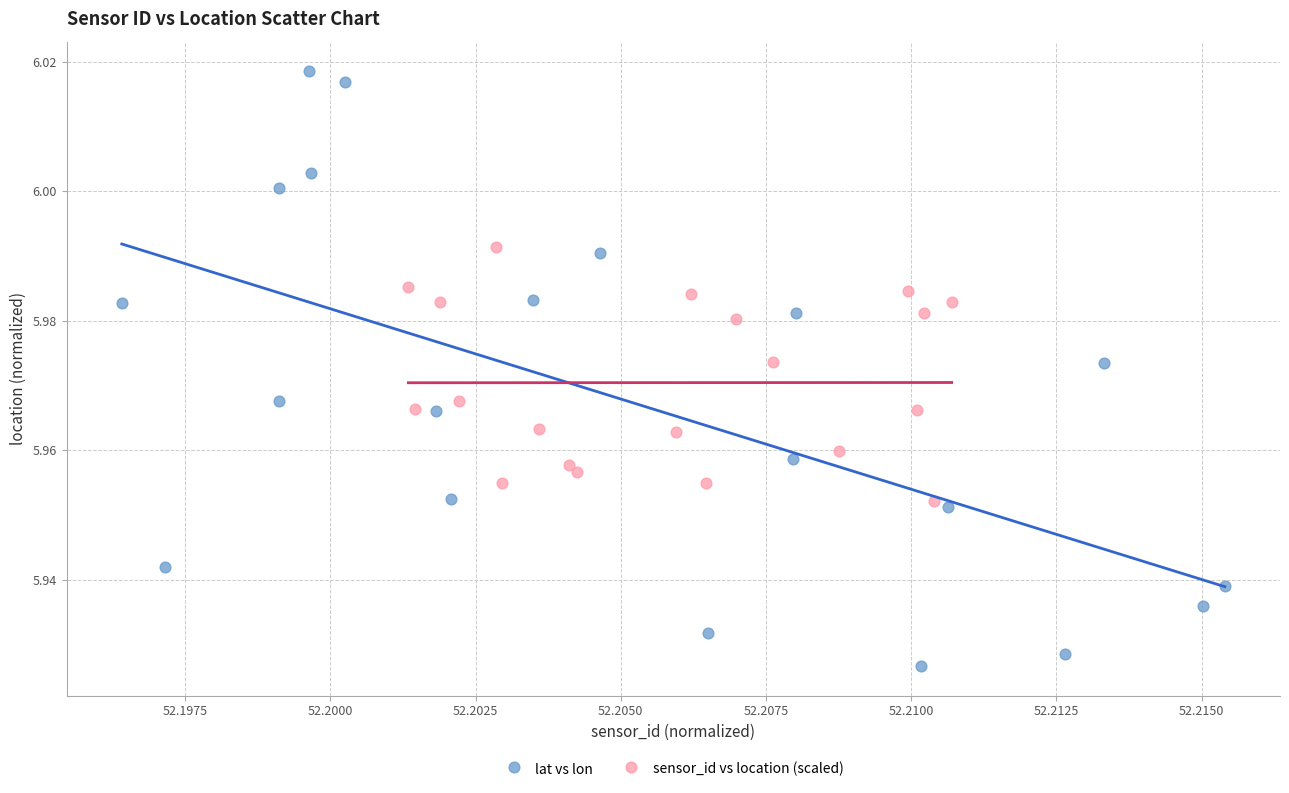

Which series reaches the minimum Y coordinate?

lat vs lon